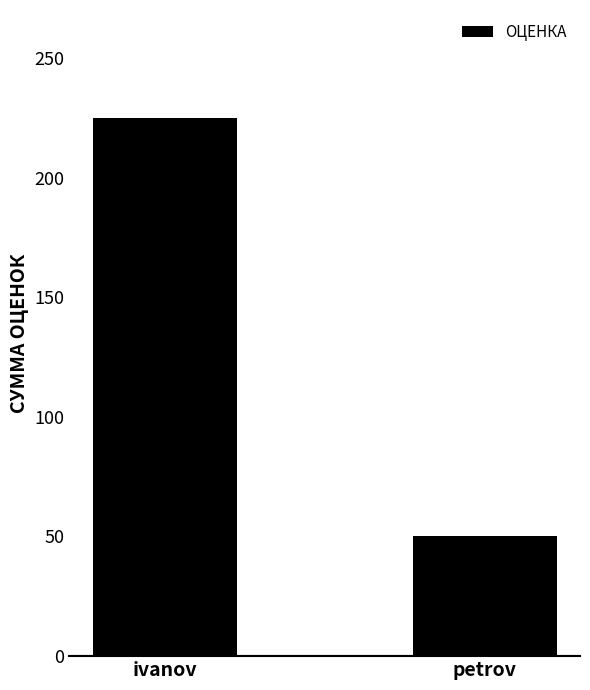

What is the average value?

138